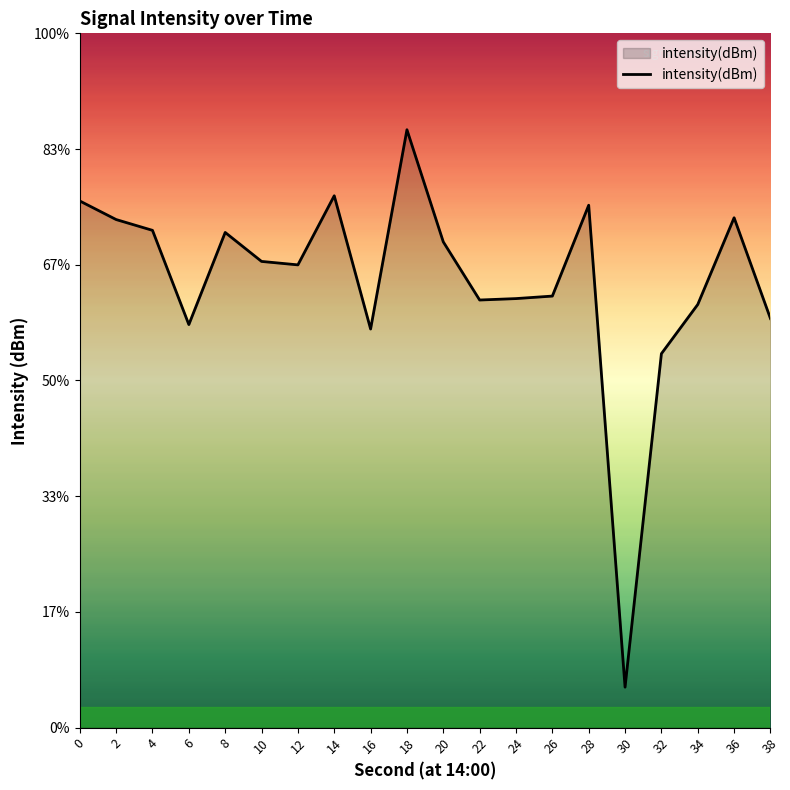

Reading left to right, what are all the values shown in this chart?

0=-124.5	2=-126.1	4=-127.0	6=-135.2	8=-127.2	10=-129.7	12=-130.0	14=-124.0	16=-135.6	18=-118.3	20=-128.0	22=-133.0	24=-132.9	26=-132.7	28=-124.9	30=-166.5	32=-137.7	34=-133.4	36=-125.9	38=-134.6